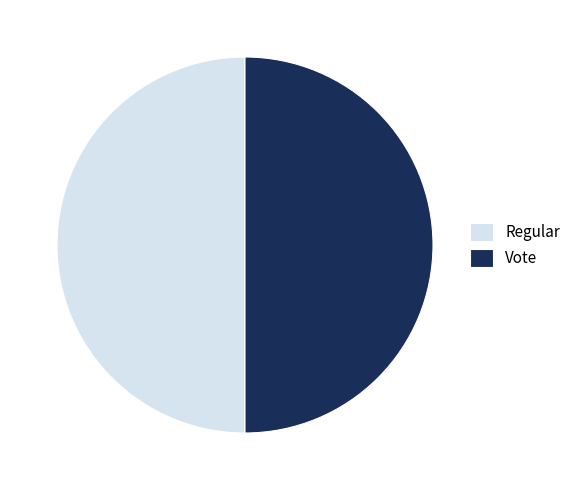

What is the ratio of the value at Regular to the value at Vote?

1.0